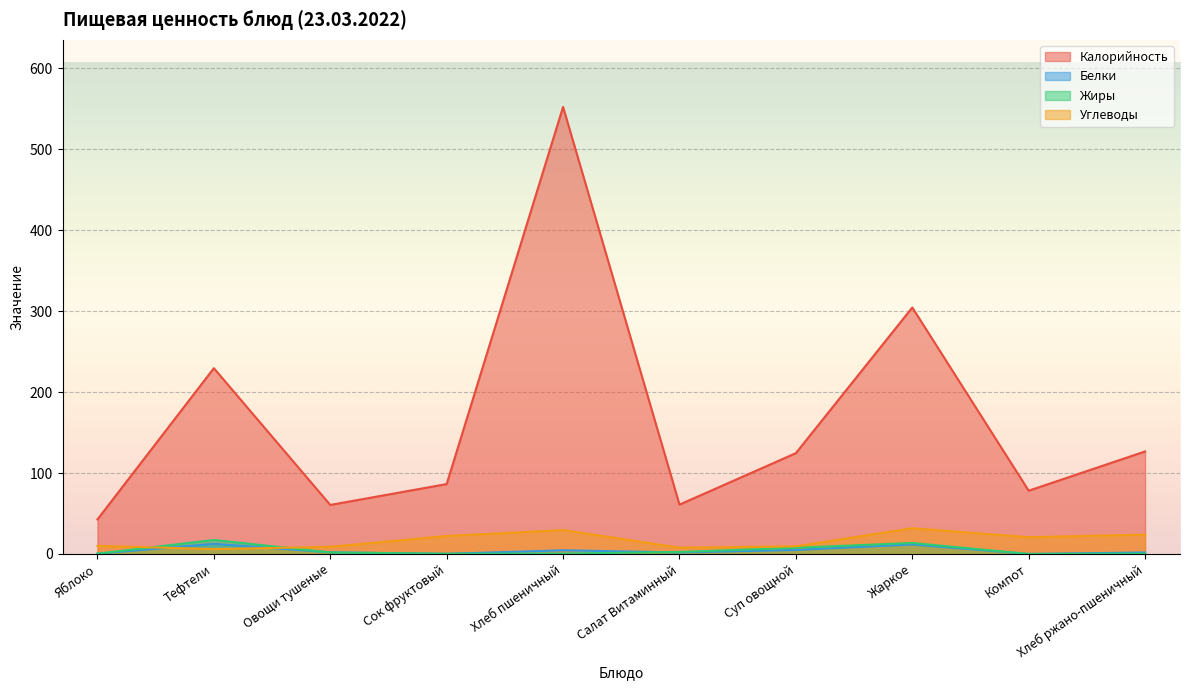

What is the spread (max minus min) of values at Салат Витаминный?

59.1